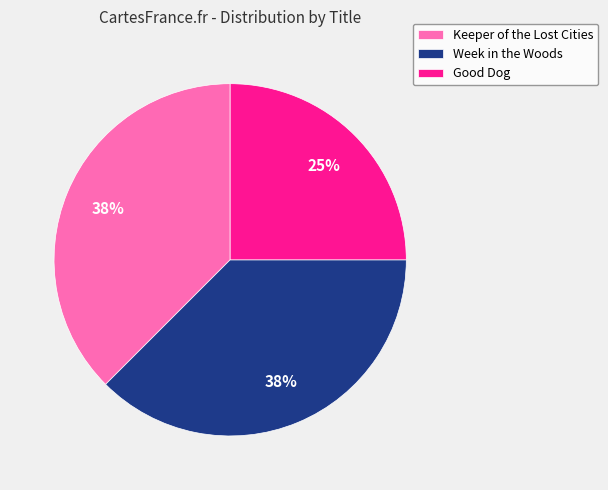

The Good Dog slice represents 40% of the pie. True or false?

False